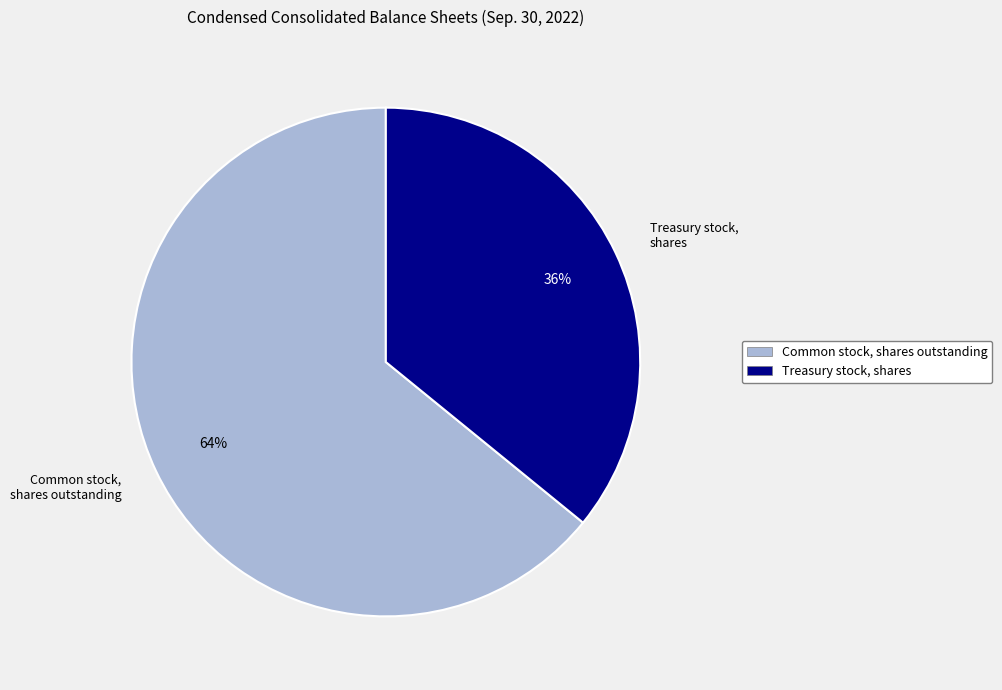

To the nearest percent, what is the combined percentage of Common stock, shares outstanding and Treasury stock, shares?

100%